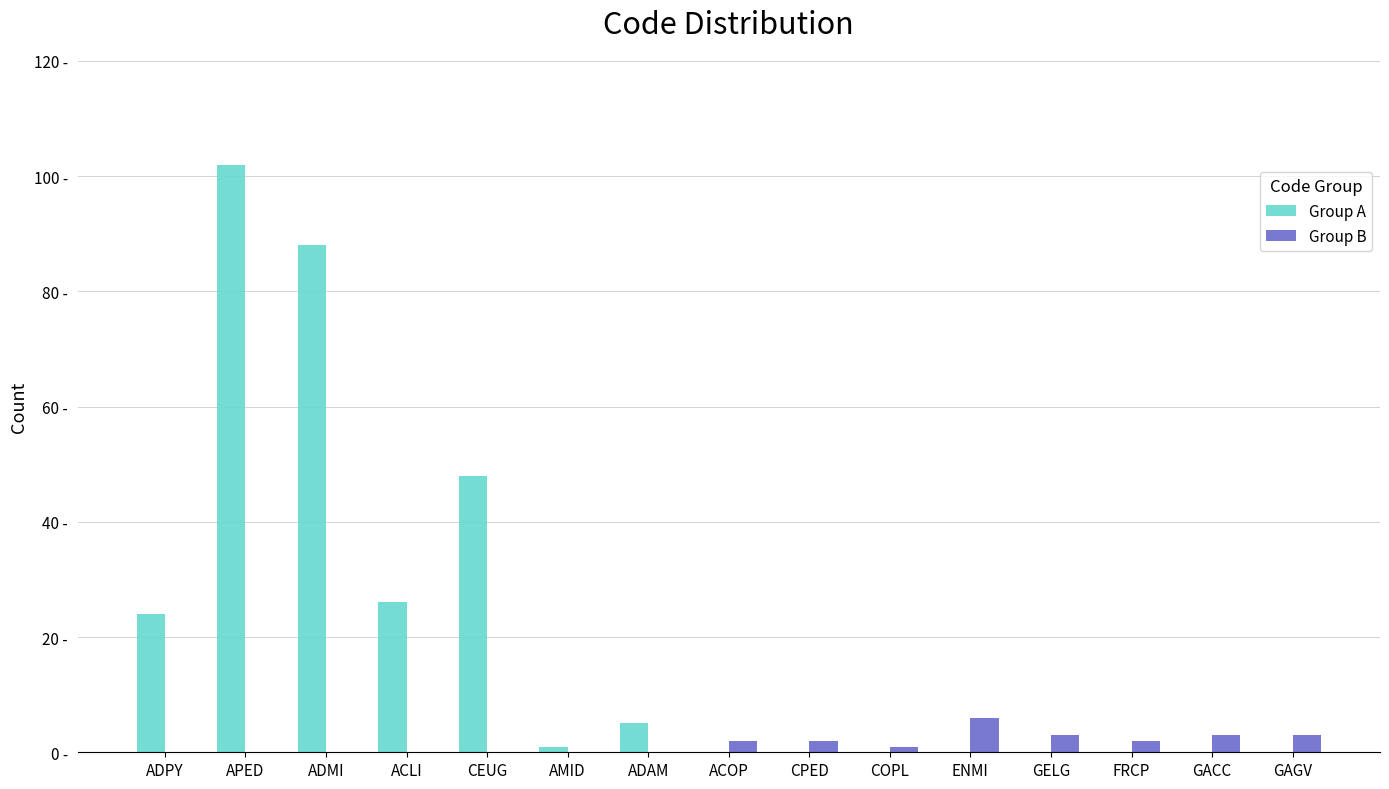

At which label is Group A closest to 51?

CEUG